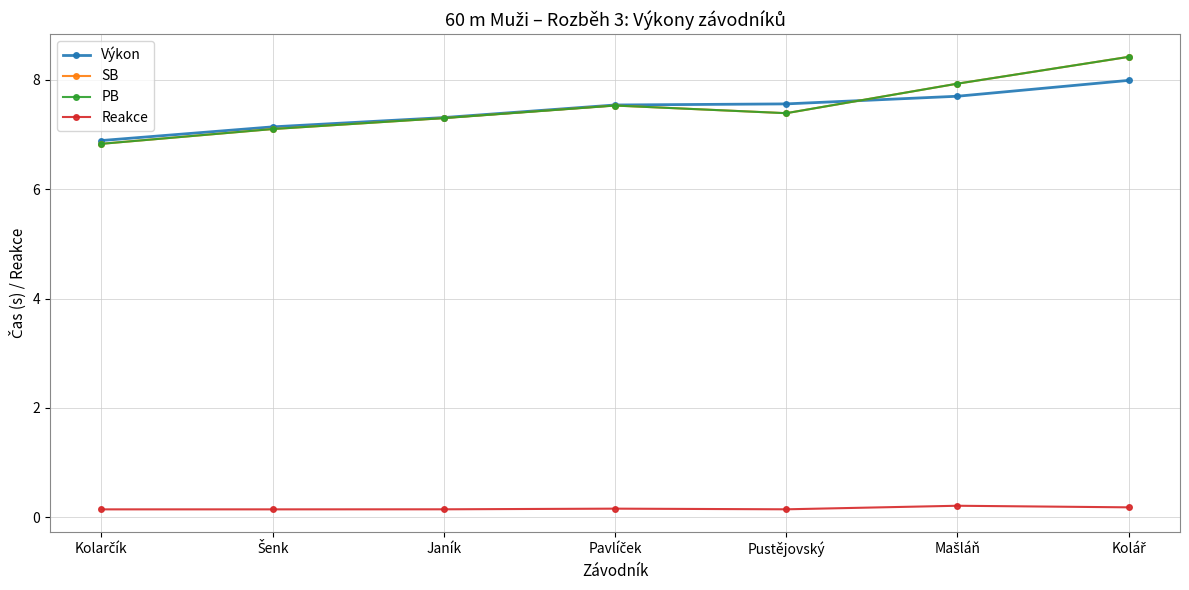

Does the chart display data point markers on the line(s)?

Yes